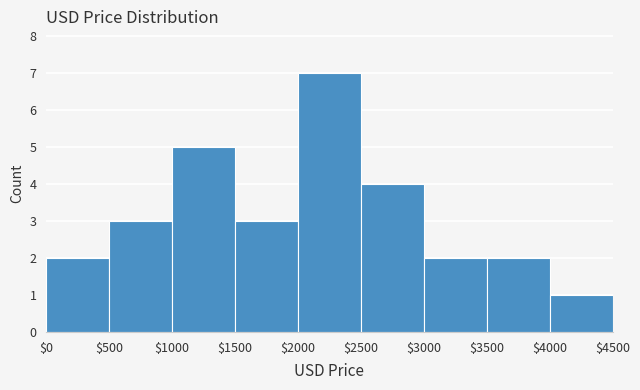

Reading left to right, list every bar in this chart as the range it spans on the x-axis followed by its height. The values are not printed on the chart, so give them approximately, as read against the axis.

$0 to $500: 2
$500 to $1000: 3
$1000 to $1500: 5
$1500 to $2000: 3
$2000 to $2500: 7
$2500 to $3000: 4
$3000 to $3500: 2
$3500 to $4000: 2
$4000 to $4500: 1